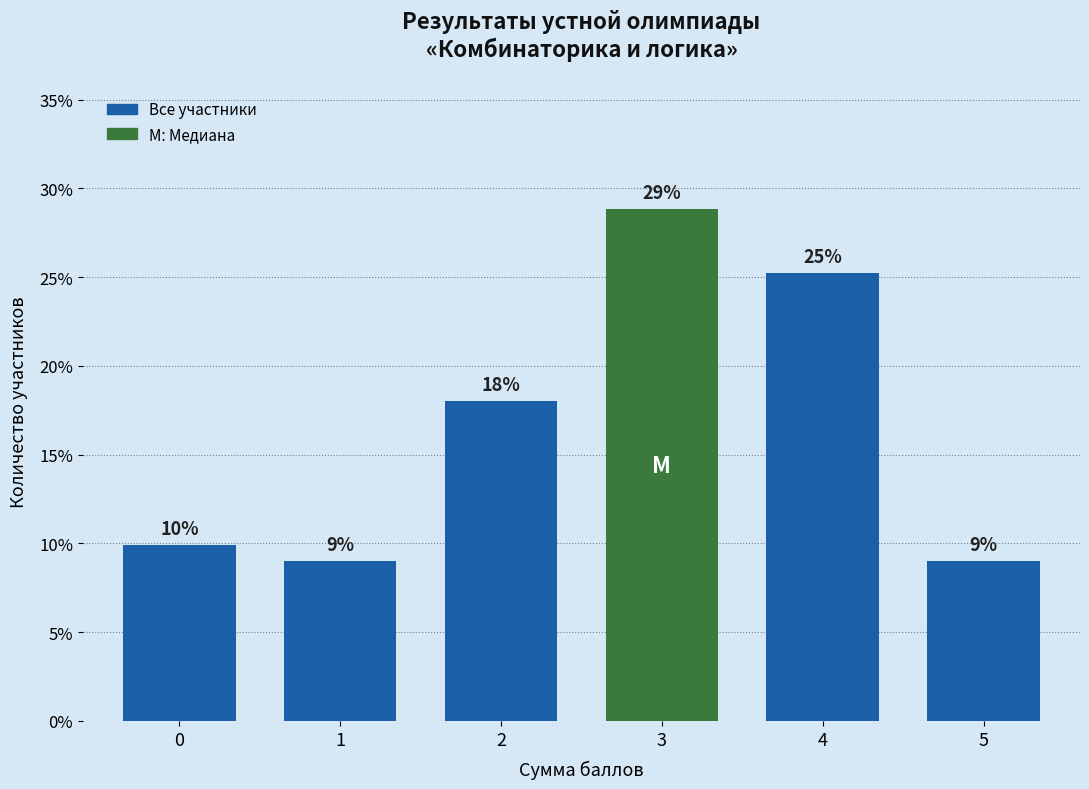

The chart shows a value of 6.0 at 1. True or false?

False